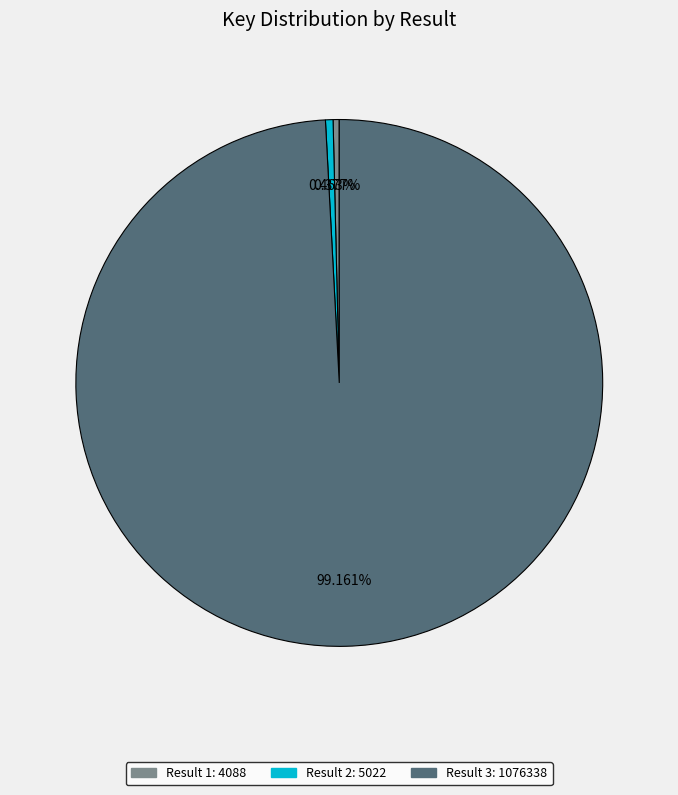

To the nearest percent, what is the average slice percentage?

33%